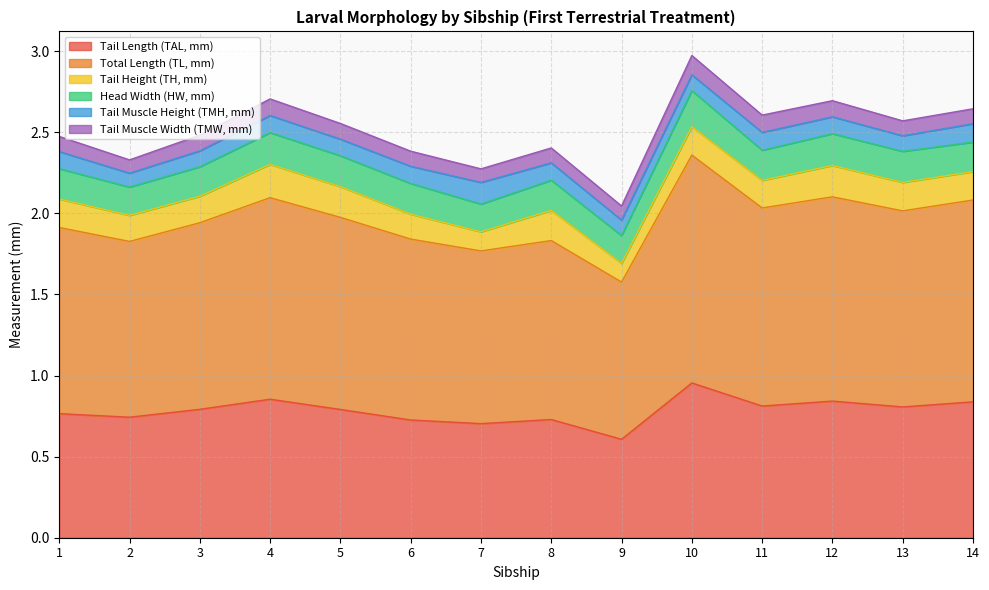

What is the sum of all Head Width (HW, mm) values?

2.6